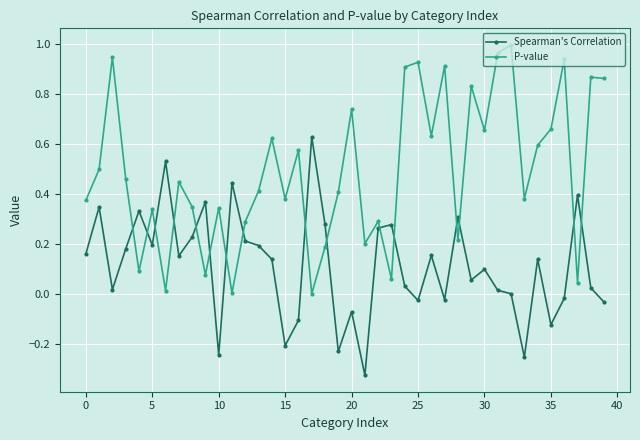

Which series has the largest range (max minus min)?

P-value